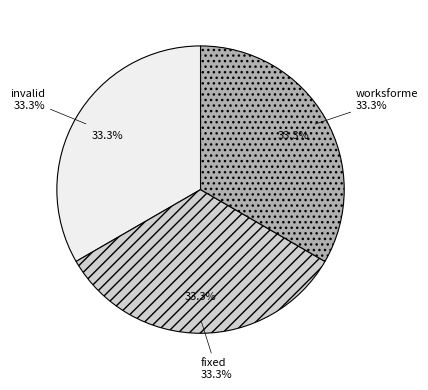

True or false: invalid accounts for 18% of the total.

False